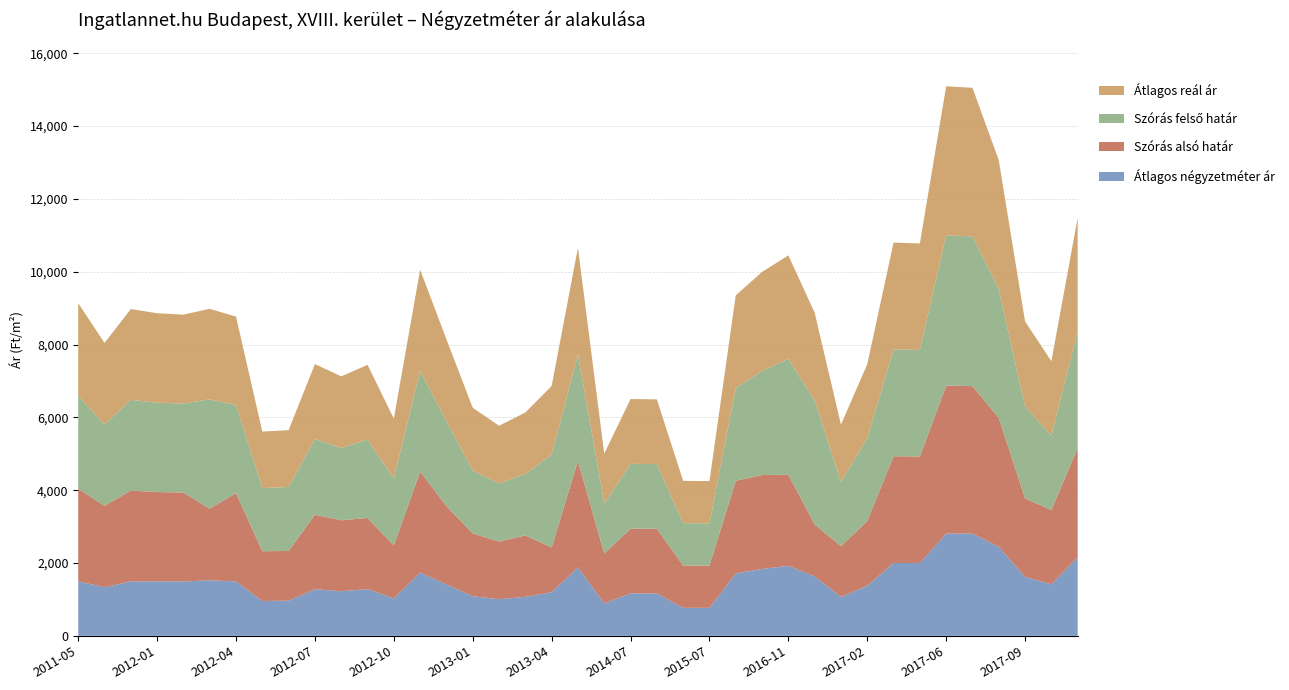

Reading left to right, what are all the values shown in this chart?

Átlagos négyzetméter ár: 1497	1335	1494	1494	1494	1525	1494	956	966	1280	1224	1283	1029	1739	1411	1088	1006	1071	1200	1875	892	1165	1165	769	769	1714	1836	1921	1635	1068	1377	2000	2000	2809	2809	2444	1619	1415	2157
Szórás alsó határ: 2542	2236	2493	2455	2442	1968	2424	1368	1364	2045	1949	1954	1452	2772	2150	1725	1583	1687	1229	2927	1370	1779	1776	1162	1160	2545	2579	2504	1426	1392	1776	2933	2925	4062	4048	3539	2154	2042	3004
Szórás felső határ: 2550	2236	2493	2455	2442	3002	2424	1734	1758	2077	1985	2152	1838	2772	2338	1725	1593	1687	2545	2927	1370	1779	1776	1162	1160	2545	2859	3180	3400	1762	2278	2933	2925	4126	4112	3539	2522	2042	3214
Átlagos reál ár: 2546	2236	2493	2455	2442	2485	2424	1551	1561	2061	1967	2053	1645	2772	2244	1725	1588	1687	1887	2927	1370	1779	1776	1162	1160	2545	2719	2842	2413	1577	2027	2933	2925	4094	4080	3539	2338	2042	3109